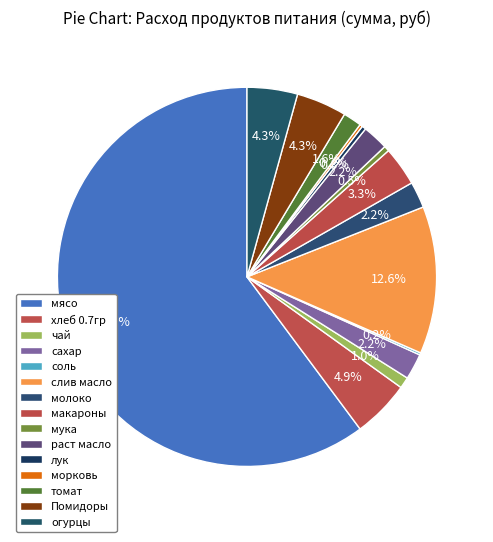

Does томат account for over 50% of the chart?

No